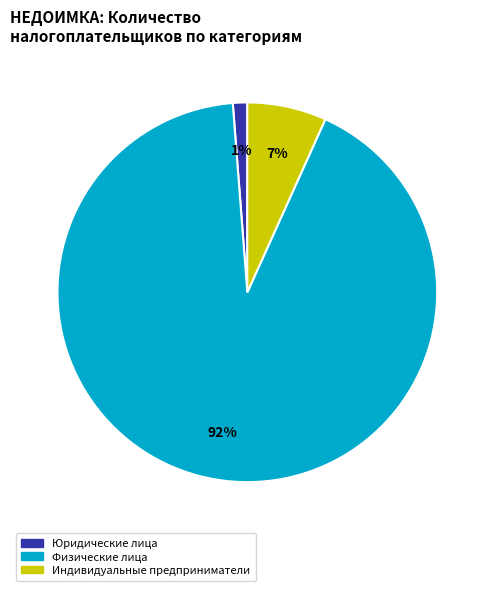

True or false: Физические лица accounts for 92% of the total.

True